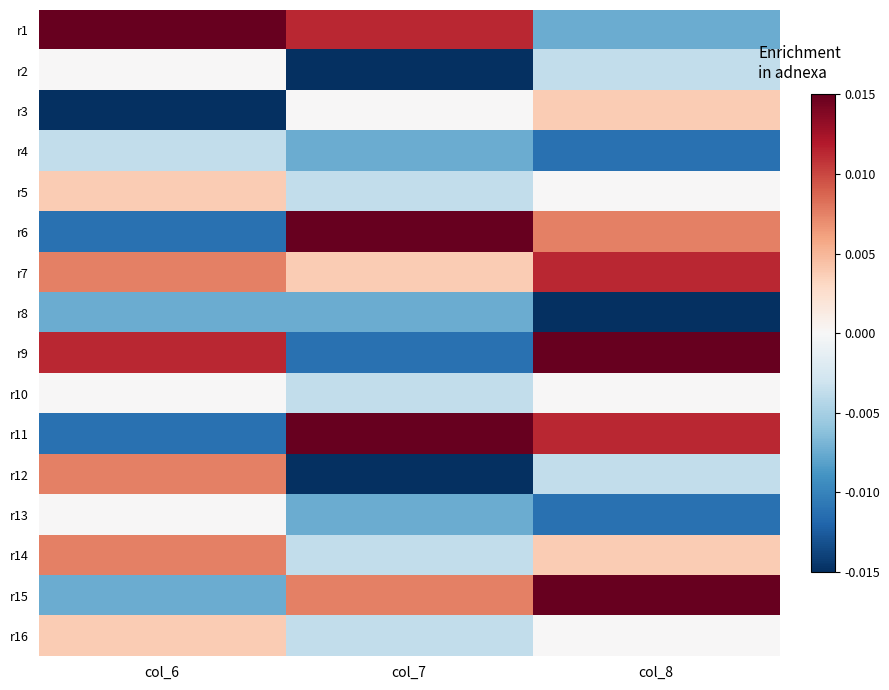

How many categories are shown in the chart?

3